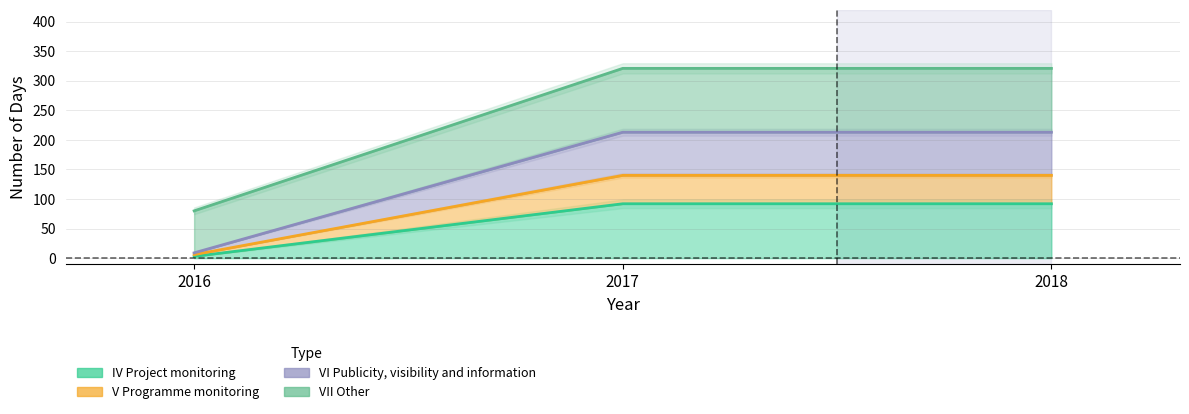

Which series has the largest total across all categories?

VI Publicity, visibility and information